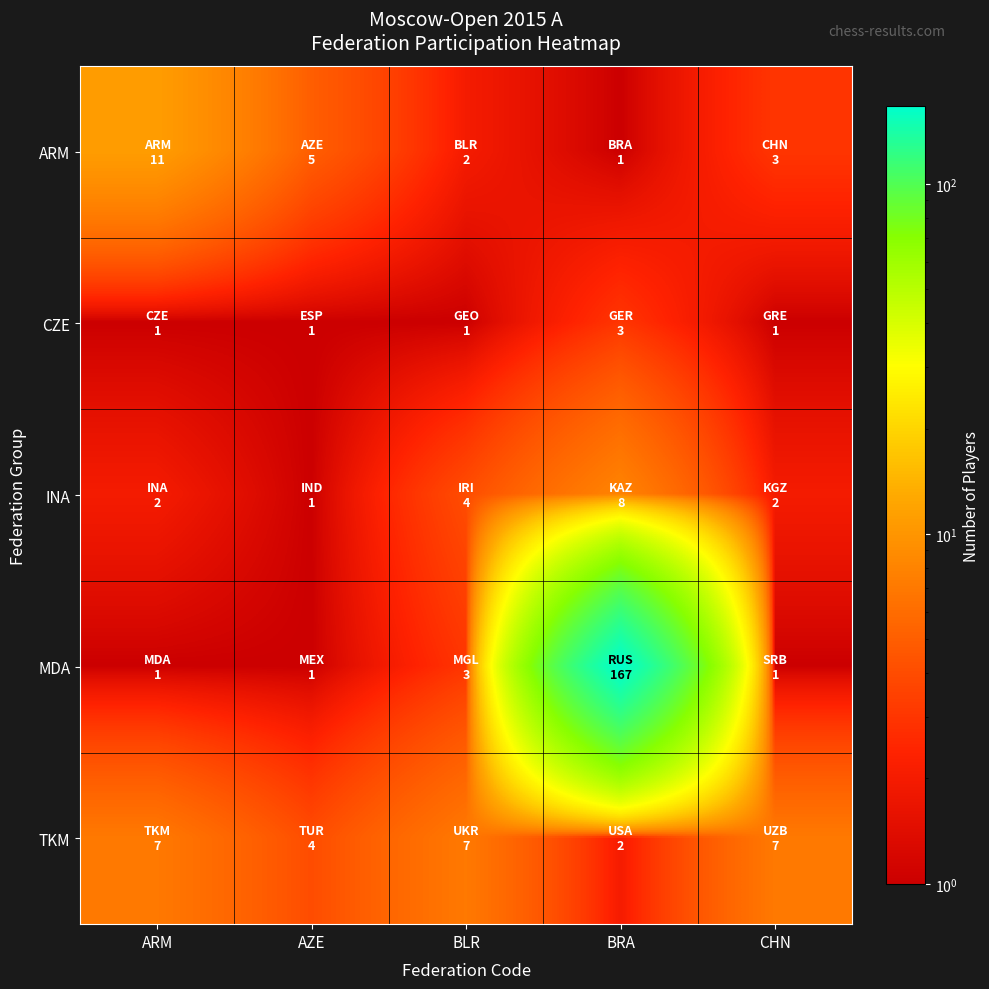

Reading left to right, transcribe all the data shown in this chart.

ARM: ARM=11	AZE=5	BLR=2	BRA=1	CHN=3
CZE: ARM=1	AZE=1	BLR=1	BRA=3	CHN=1
INA: ARM=2	AZE=1	BLR=4	BRA=8	CHN=2
MDA: ARM=1	AZE=1	BLR=3	BRA=167	CHN=1
TKM: ARM=7	AZE=4	BLR=7	BRA=2	CHN=7